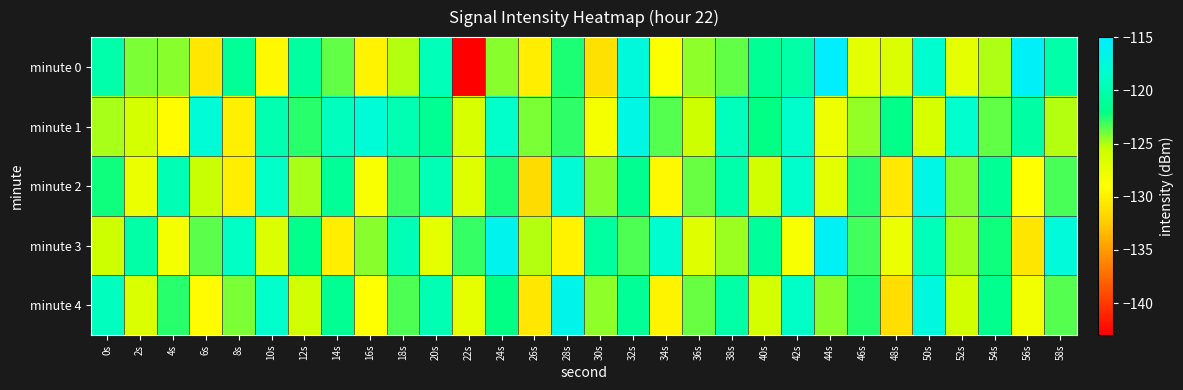

Reading left to right, what are all the values shown in this chart?

minute 0: 0s=-120.2	2s=-124.1	4s=-124.3	6s=-130.6	8s=-121.3	10s=-129.4	12s=-120.9	14s=-123.7	16s=-129.8	18s=-125.1	20s=-119.5	22s=-142.9	24s=-124.4	26s=-130.1	28s=-122.5	30s=-131.0	32s=-117.5	34s=-128.8	36s=-124.4	38s=-123.7	40s=-121.4	42s=-120.4	44s=-115.1	46s=-127.1	48s=-126.7	50s=-118.3	52s=-127.3	54s=-125.0	56s=-115.5	58s=-120.3
minute 1: 0s=-124.9	2s=-126.0	4s=-129.1	6s=-117.8	8s=-130.0	10s=-120.0	12s=-122.7	14s=-119.2	16s=-117.8	18s=-119.8	20s=-121.5	22s=-126.3	24s=-118.7	26s=-124.1	28s=-122.8	30s=-128.4	32s=-116.9	34s=-123.5	36s=-125.7	38s=-119.3	40s=-122.1	42s=-118.5	44s=-127.8	46s=-124.6	48s=-121.9	50s=-126.2	52s=-118.3	54s=-123.7	56s=-120.5	58s=-125.1
minute 2: 0s=-122.3	2s=-127.6	4s=-119.8	6s=-125.4	8s=-130.2	10s=-118.7	12s=-124.9	14s=-121.3	16s=-128.6	18s=-123.1	20s=-119.7	22s=-126.8	24s=-122.5	26s=-131.3	28s=-117.9	30s=-124.3	32s=-121.6	34s=-129.4	36s=-123.8	38s=-120.2	40s=-125.9	42s=-118.4	44s=-127.1	46s=-122.7	48s=-130.5	50s=-116.8	52s=-124.2	54s=-121.4	56s=-128.9	58s=-123.3
minute 3: 0s=-125.7	2s=-120.4	4s=-128.3	6s=-123.6	8s=-118.9	10s=-126.5	12s=-121.8	14s=-130.1	16s=-124.4	18s=-119.6	20s=-127.2	22s=-122.9	24s=-116.3	26s=-125.1	28s=-129.8	30s=-120.7	32s=-123.4	34s=-118.2	36s=-126.9	38s=-124.7	40s=-121.1	42s=-128.5	44s=-115.7	46s=-123.2	48s=-127.6	50s=-119.5	52s=-124.8	54s=-122.3	56s=-130.7	58s=-117.6
minute 4: 0s=-119.2	2s=-126.4	4s=-122.7	6s=-129.3	8s=-124.1	10s=-118.6	12s=-125.8	14s=-121.5	16s=-128.9	18s=-123.4	20s=-119.9	22s=-127.3	24s=-122.1	26s=-130.6	28s=-116.5	30s=-124.5	32s=-121.3	34s=-129.7	36s=-123.8	38s=-120.4	40s=-126.1	42s=-118.8	44s=-124.3	46s=-122.6	48s=-131.2	50s=-117.4	52s=-125.9	54s=-121.7	56s=-128.1	58s=-123.5